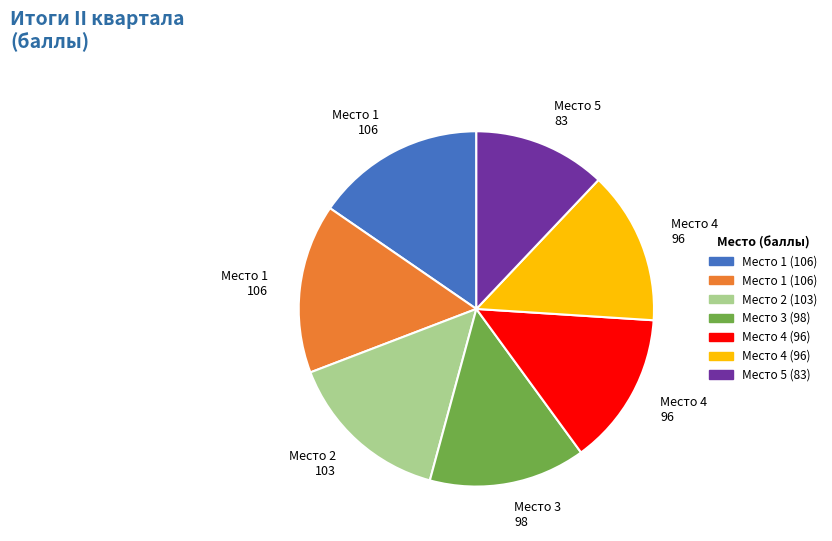

Is there any slice that represents more than half of the pie?

No